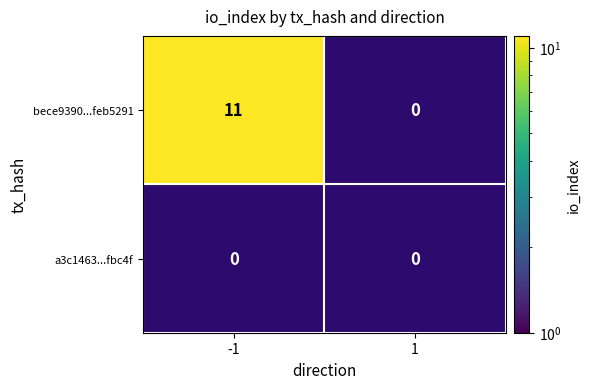

Rank the categories by bece9390c935215248508cc947be8622feb5291 value from lowest to highest.

(1), (-1)